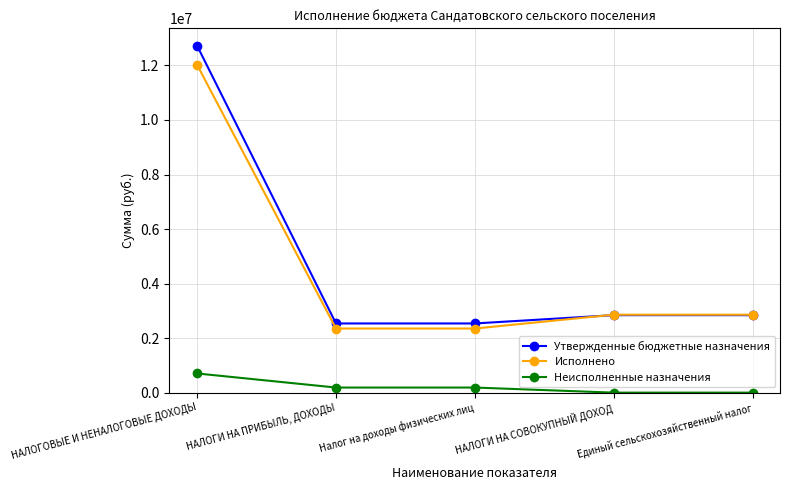

Which series changed the most between НАЛОГОВЫЕ И НЕНАЛОГОВЫЕ ДОХОДЫ and Единый сельскохозяйственный налог?

Утвержденные бюджетные назначения